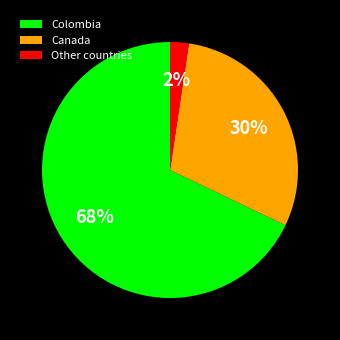

Which has a higher value, Canada or Colombia?

Colombia